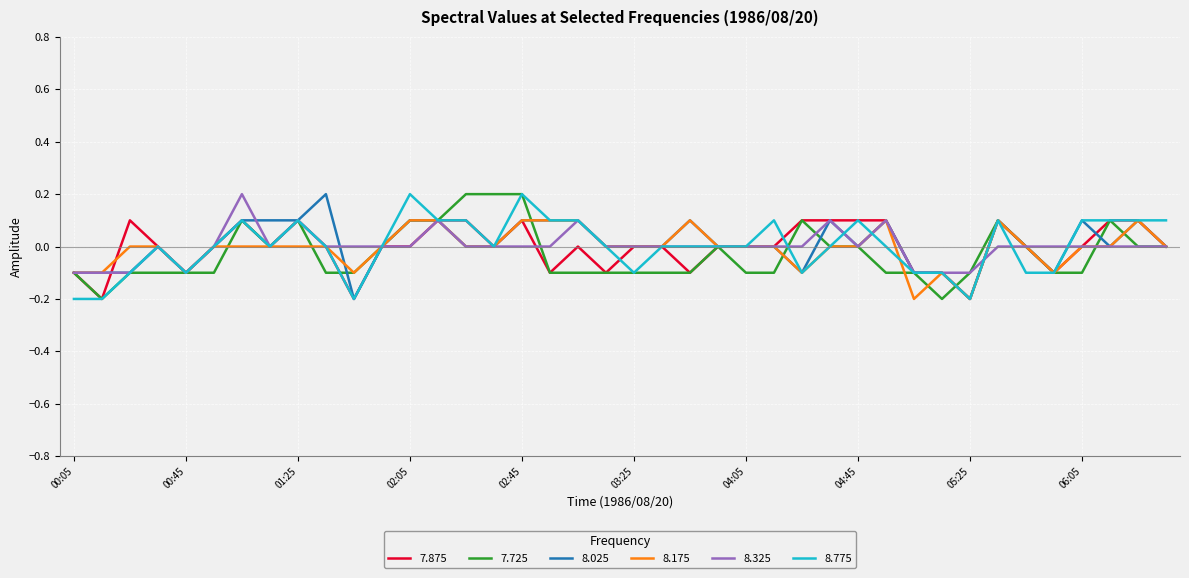

What is the label of the 1st point from the right?

06:35